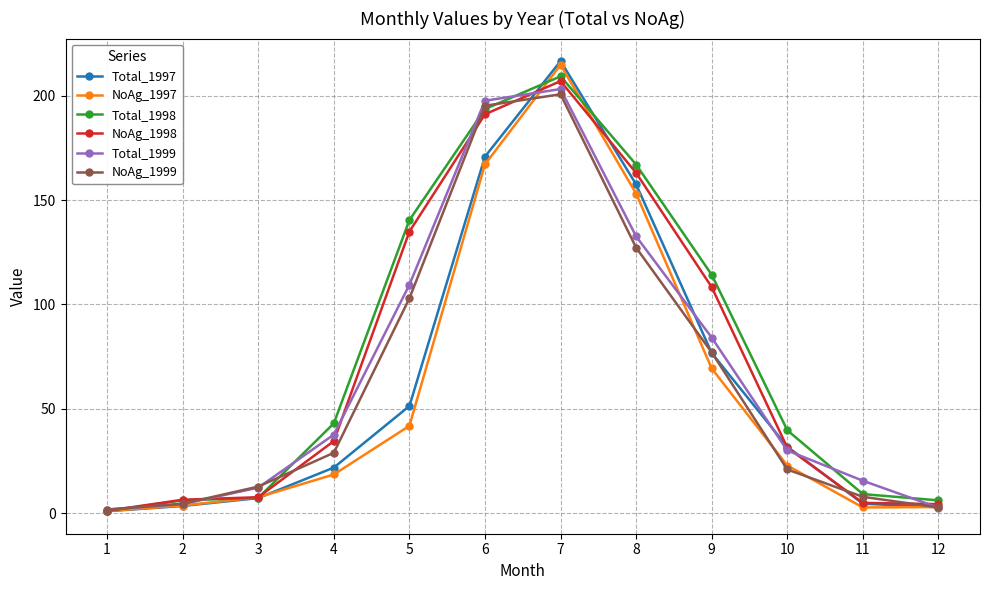

Is it true that Total_1999 equals 36.9 at 5?

False